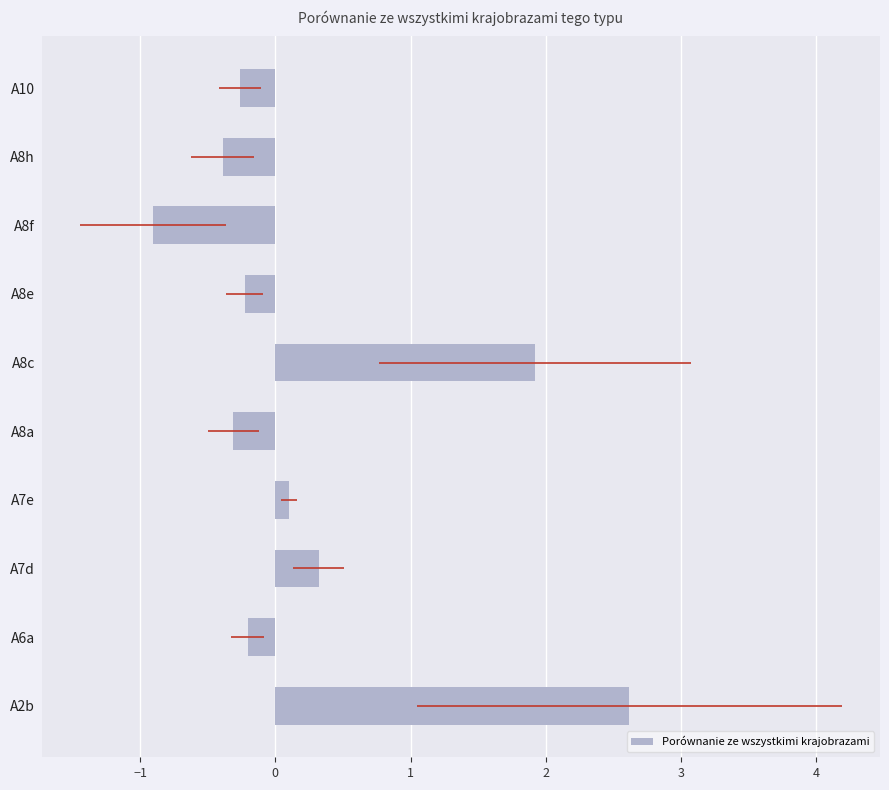

What is the difference between the maximum and minimum values?

3.5